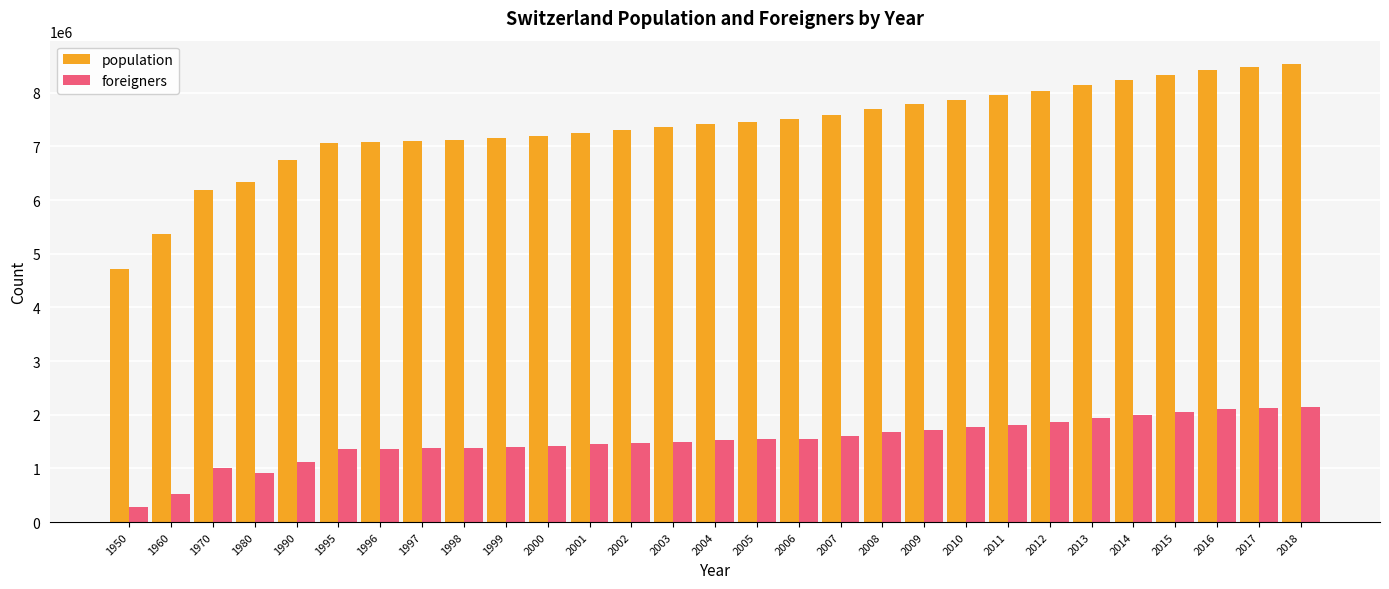

What is the difference between the population values at 2011 and 2012?

84398